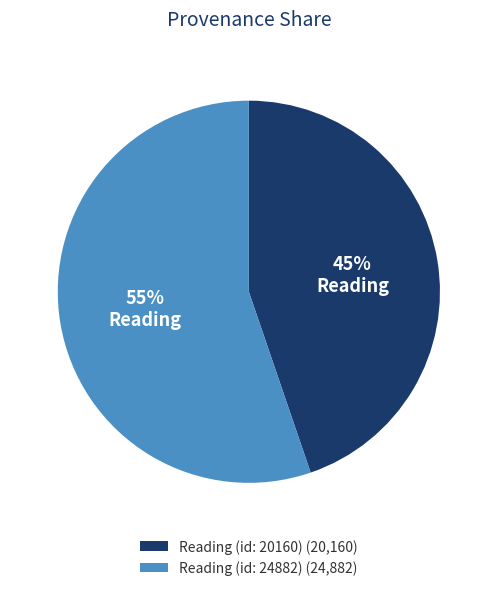

How many slices are in this pie chart?

2